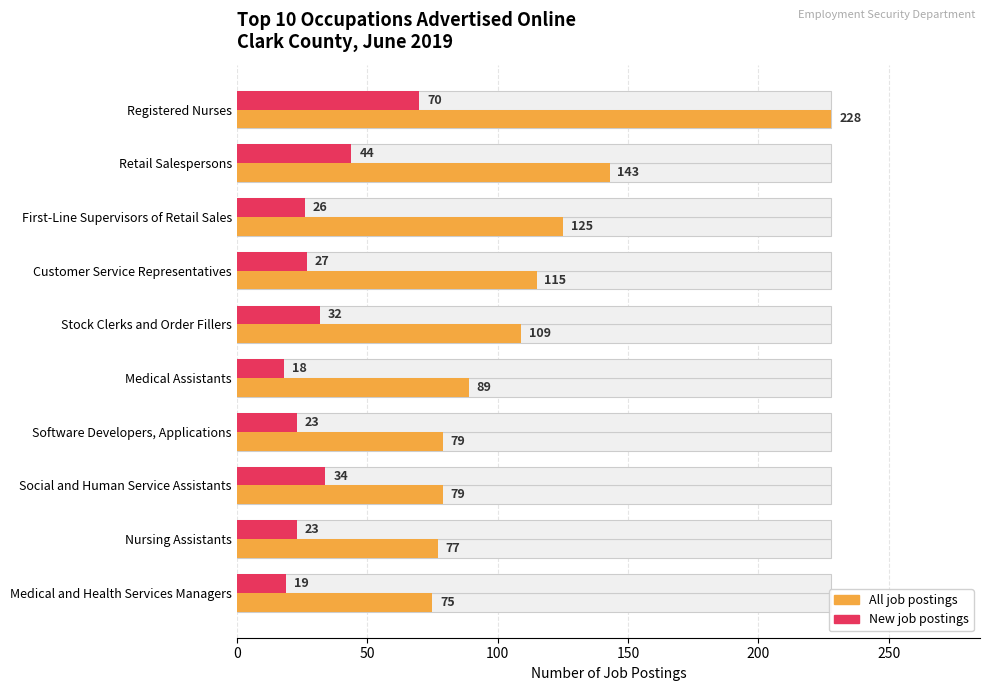

Which has a higher value, Retail Salespersons or Medical and Health Services Managers?

Retail Salespersons